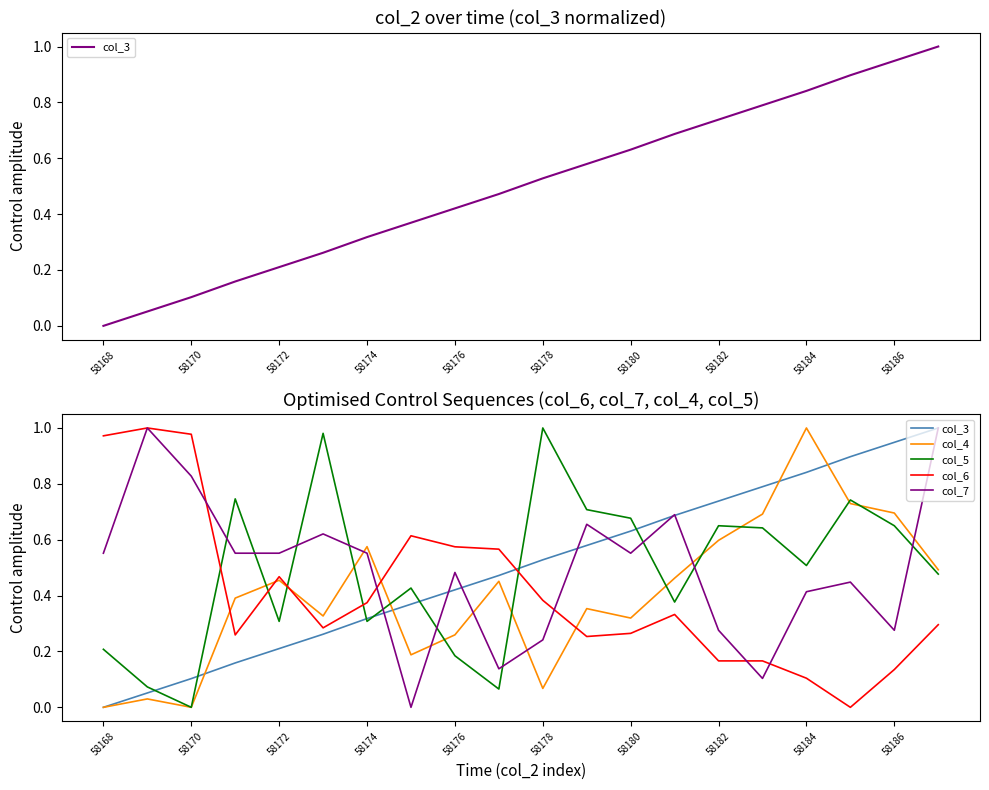

Rank the series at 58184 from lowest to highest value.

col_6, col_7, col_5, col_3, col_4